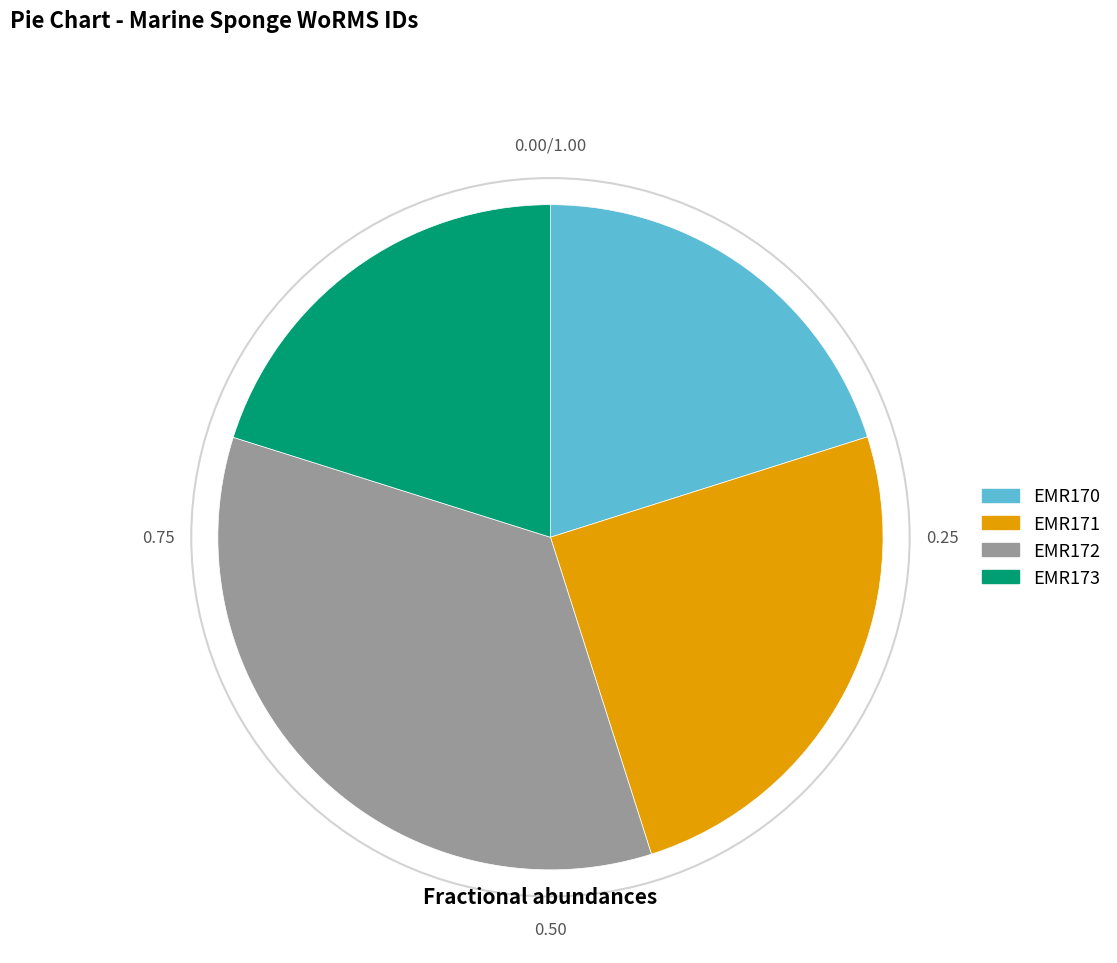

Is it true that EMR173 is 33% of the pie?

False